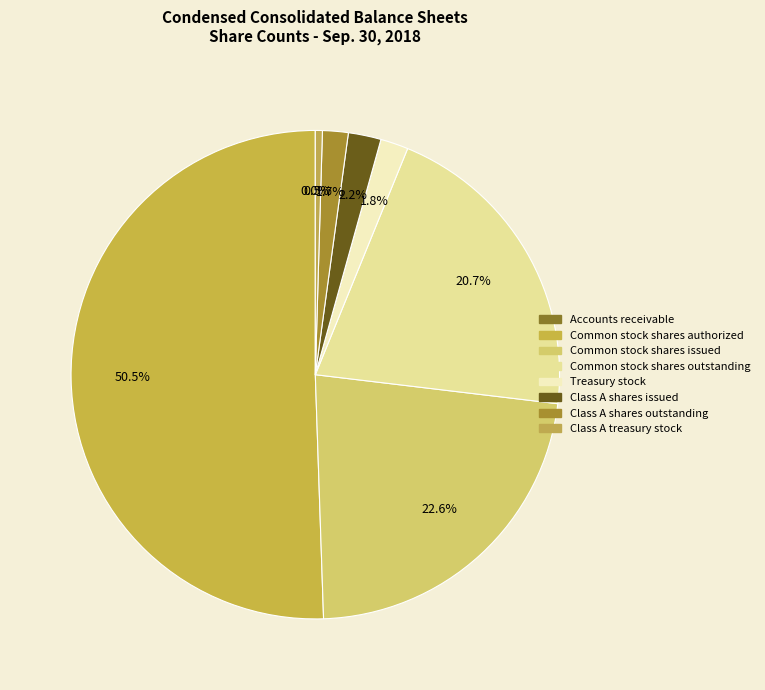

What is the change in value from Accounts receivable to Treasury stock?

+7273398